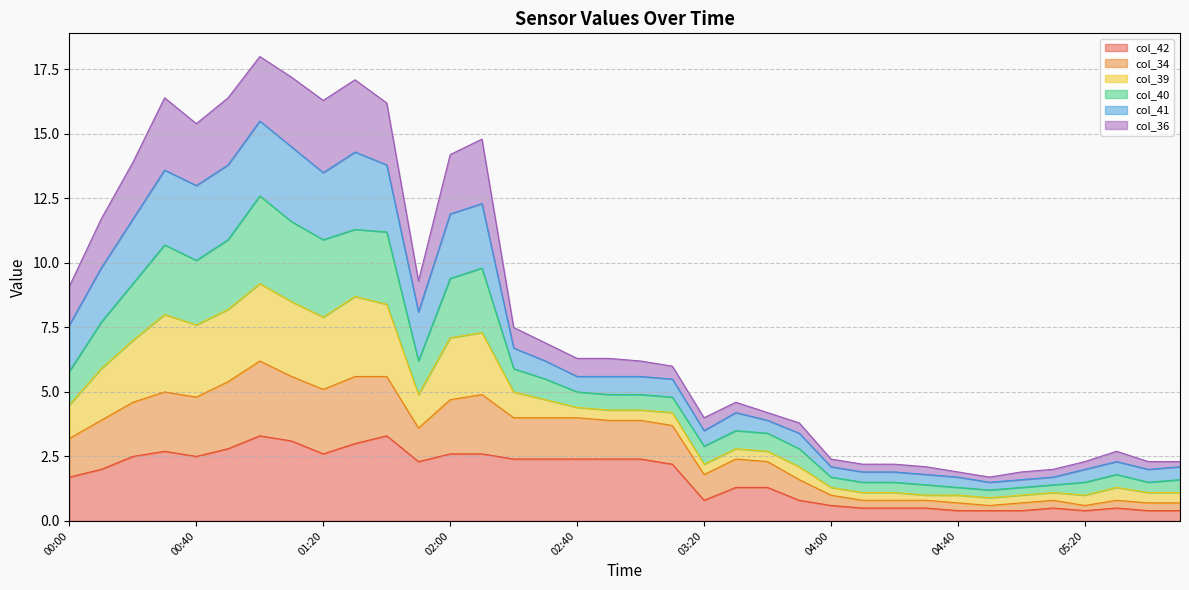

The value of col_42 at 03:20 is 0.8. True or false?

True